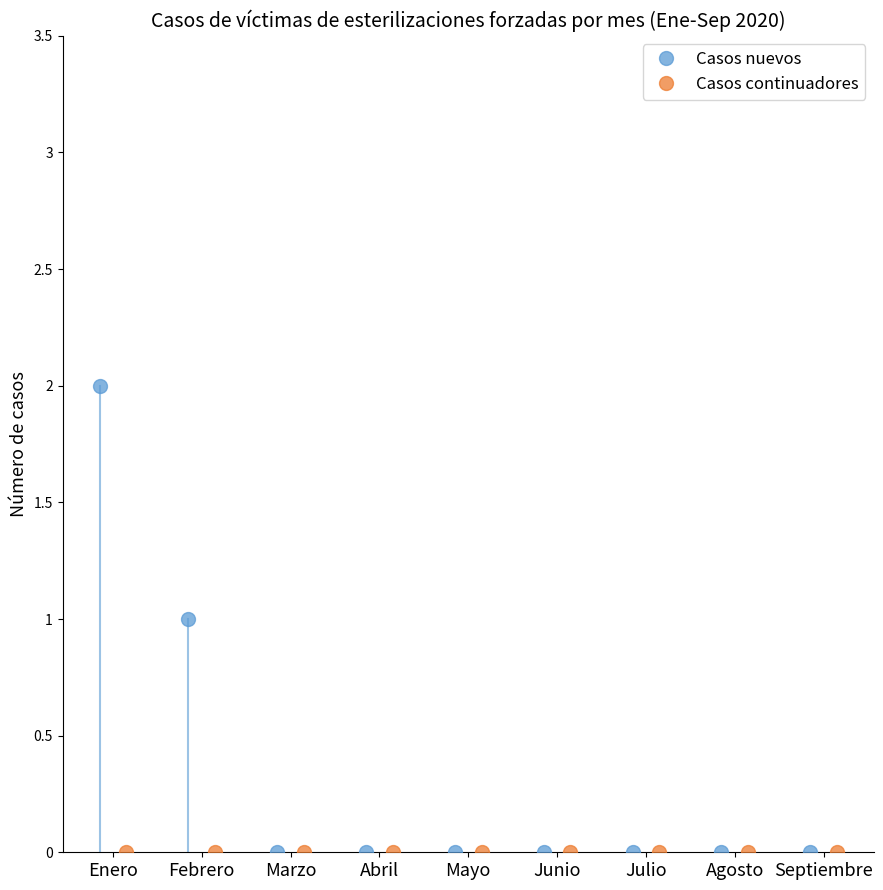

Reading left to right, transcribe all the data shown in this chart.

2	1	0	0	0	0	0	0	0